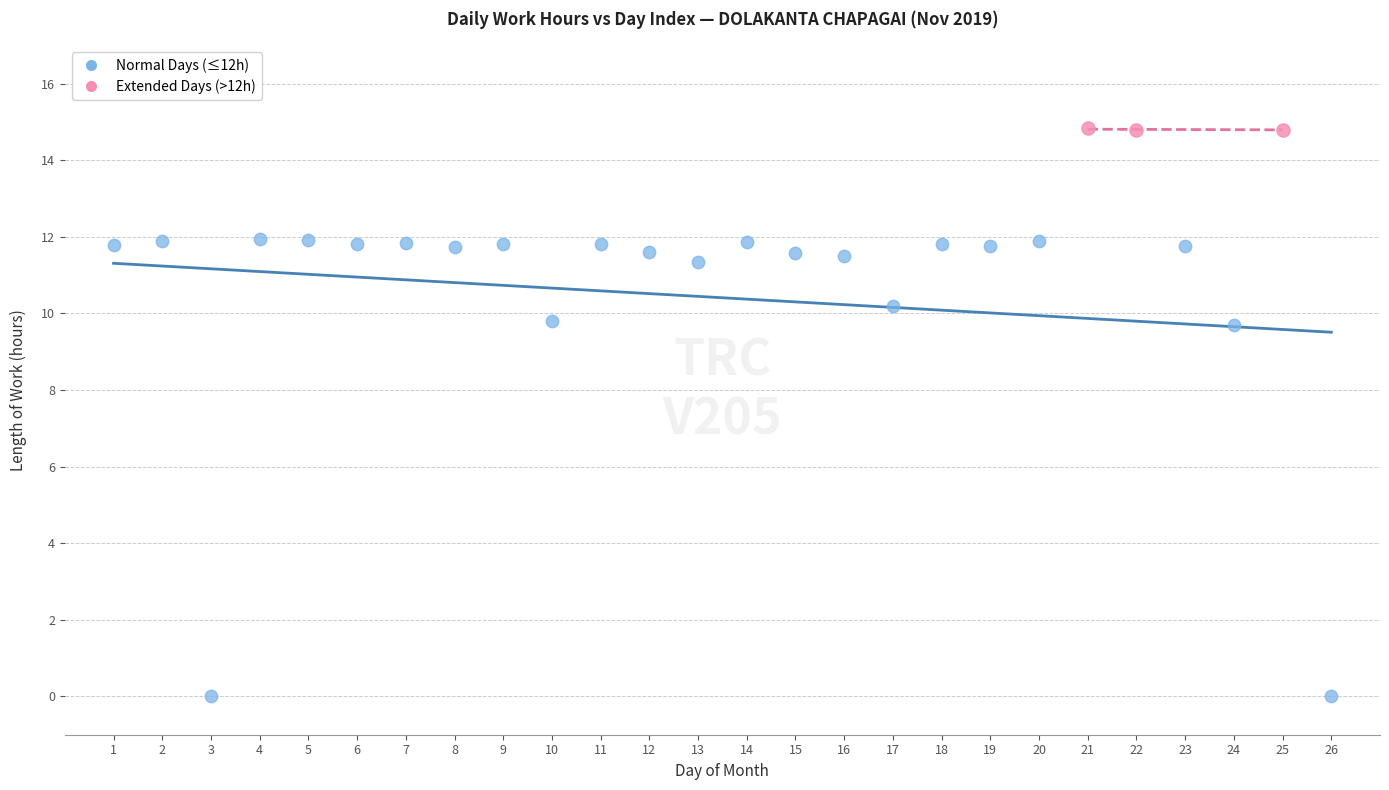

What are all the series names shown in the legend?

Normal Days (≤12h), Extended Days (>12h)